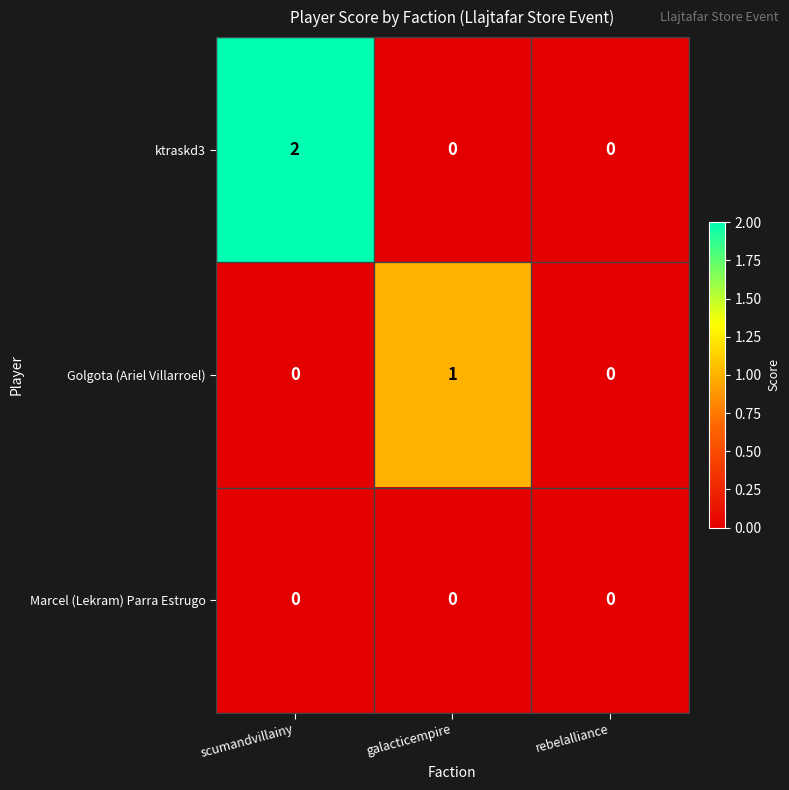

What is the total value across all series at scumandvillainy?

2